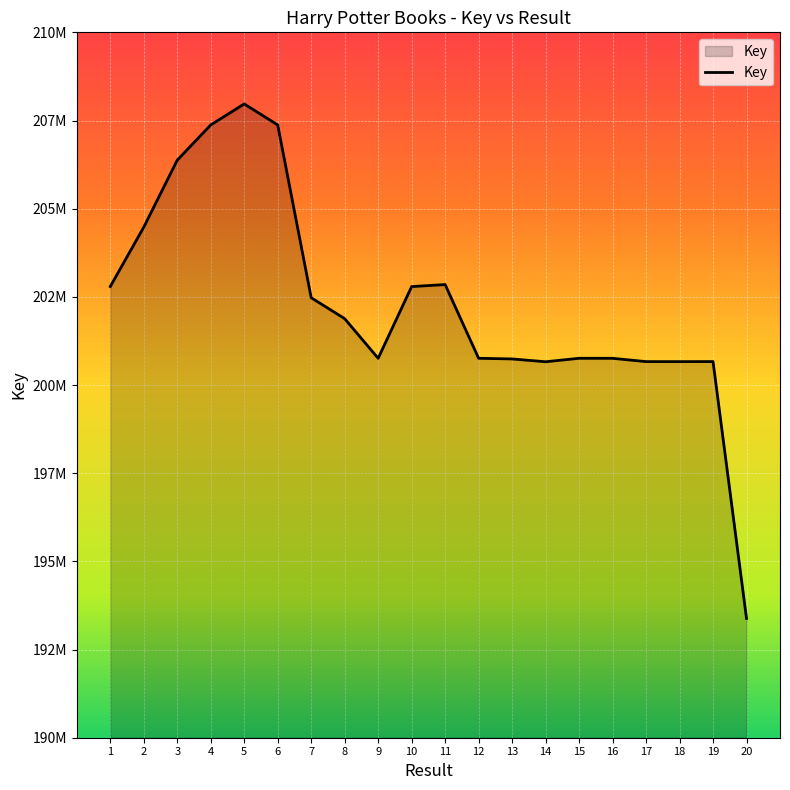

Does the chart have visible grid lines?

Yes